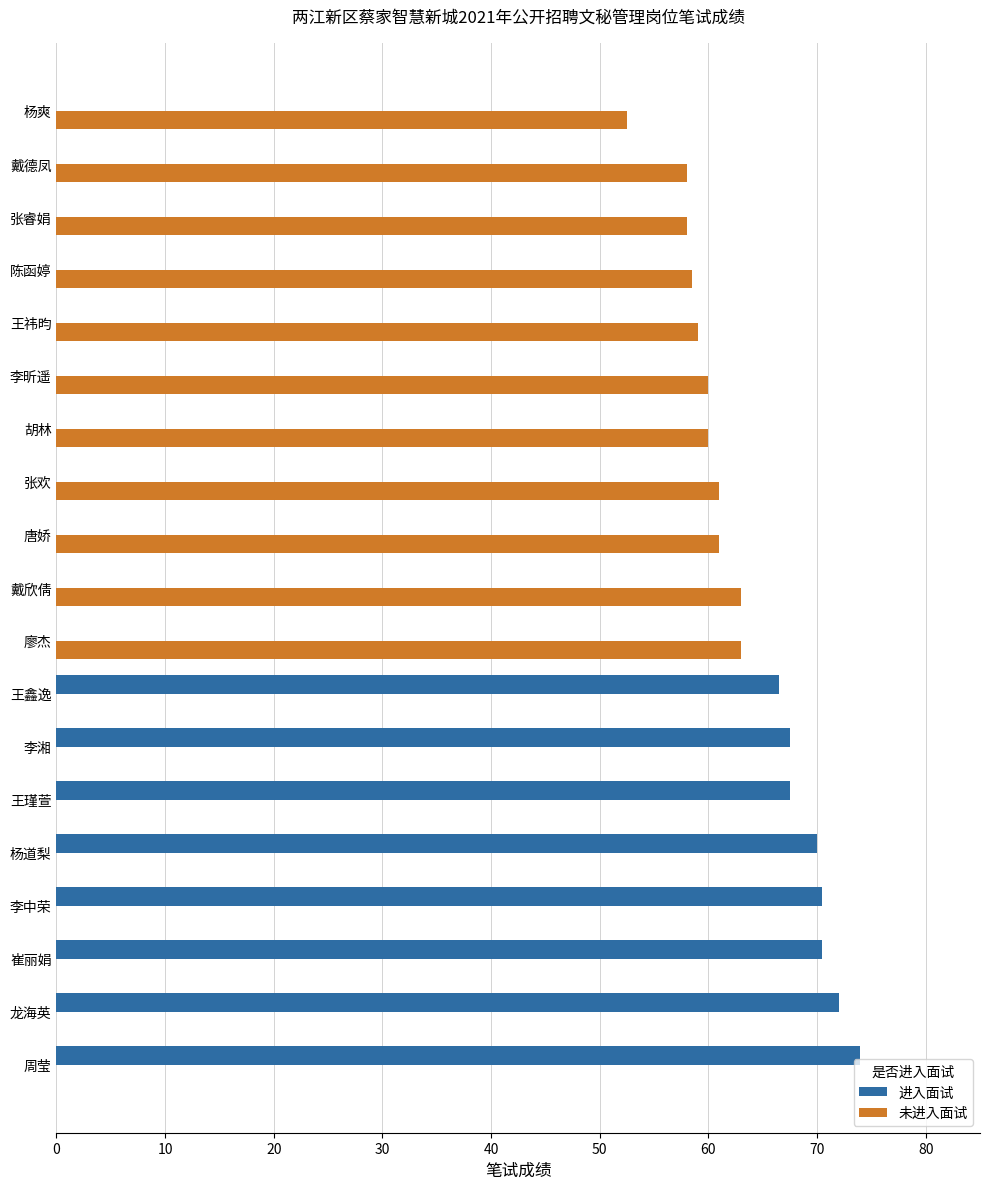

What is the sum of all 未进入面试 values?

654.0